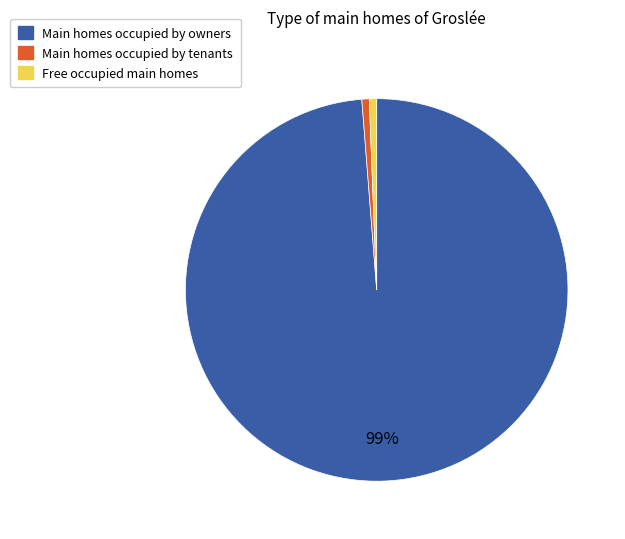

Is there any slice that represents more than half of the pie?

Yes